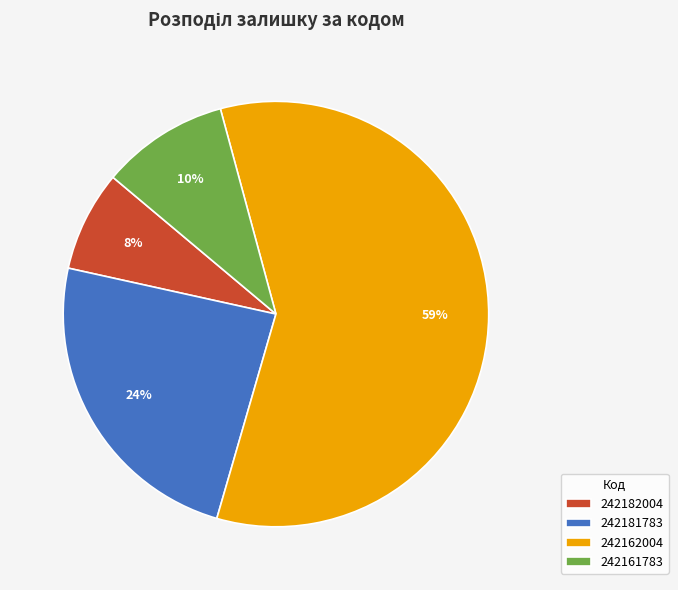

Which has a higher value, 242161783 or 242182004?

242161783